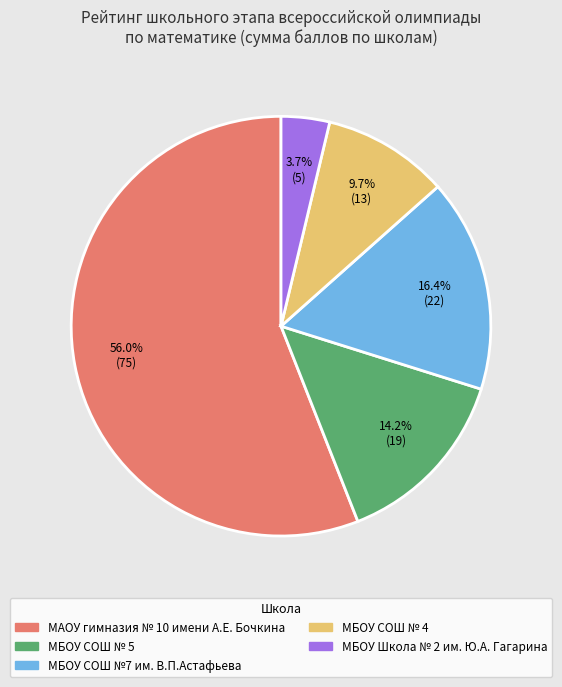

What percentage is the МБОУ СОШ № 4 slice, to the nearest percent?

10%